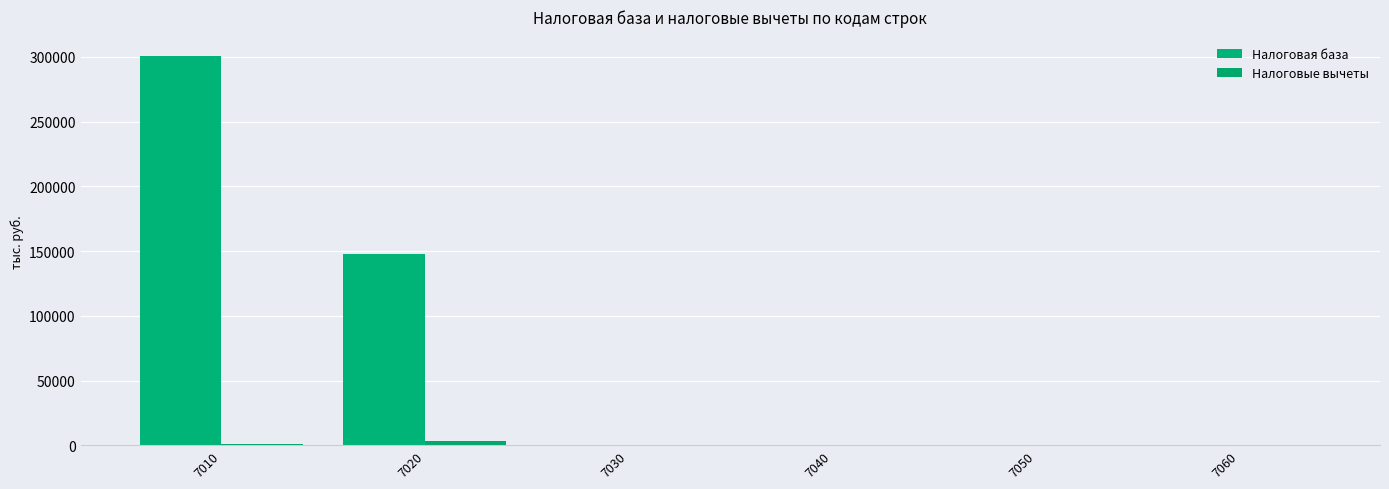

How many values in the Налоговые вычеты series exceed 0?

2